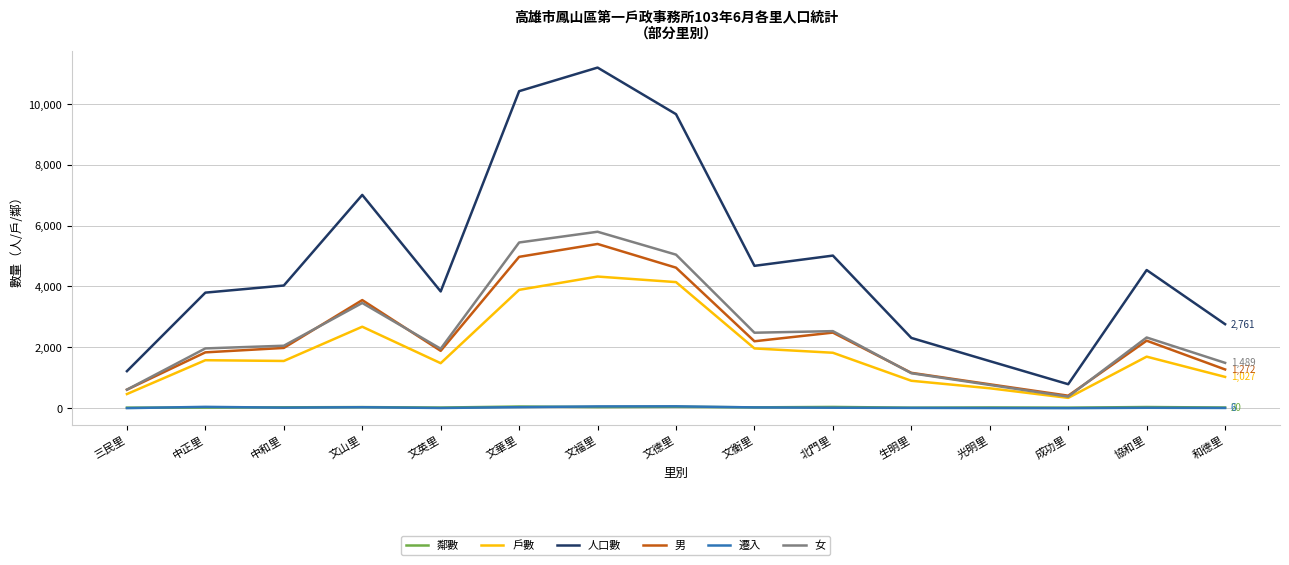

Which series has the largest range (max minus min)?

人口數